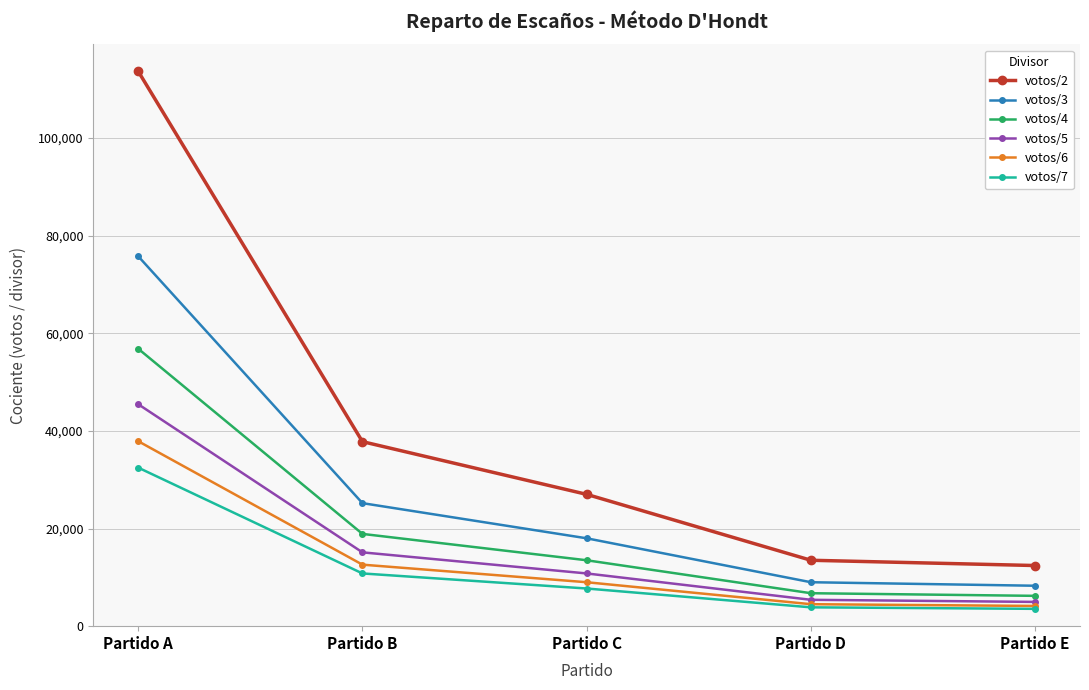

Which series changed the most between Partido A and Partido C?

votos/2